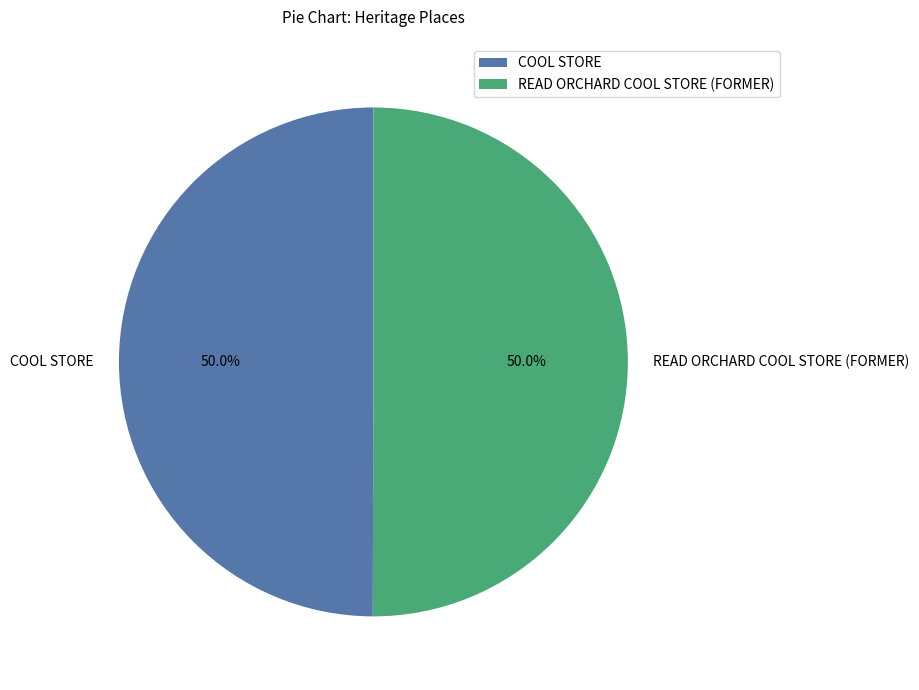

How many segments does this pie chart have?

2